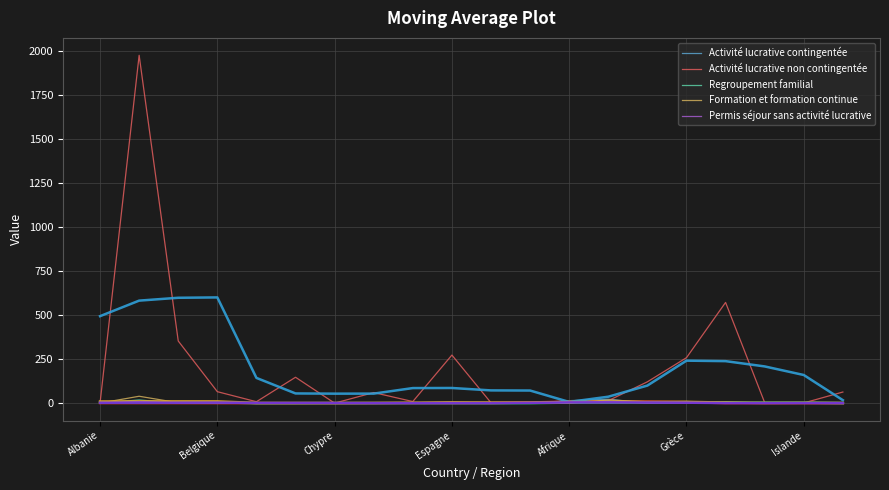

What is the greatest value displayed?

1976.0